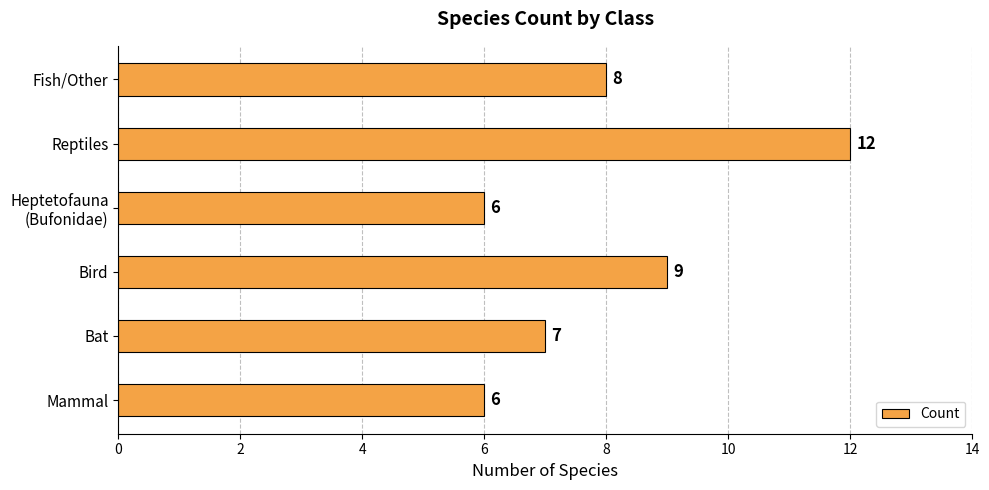

Where is the data nearest to the value 9?

Bird